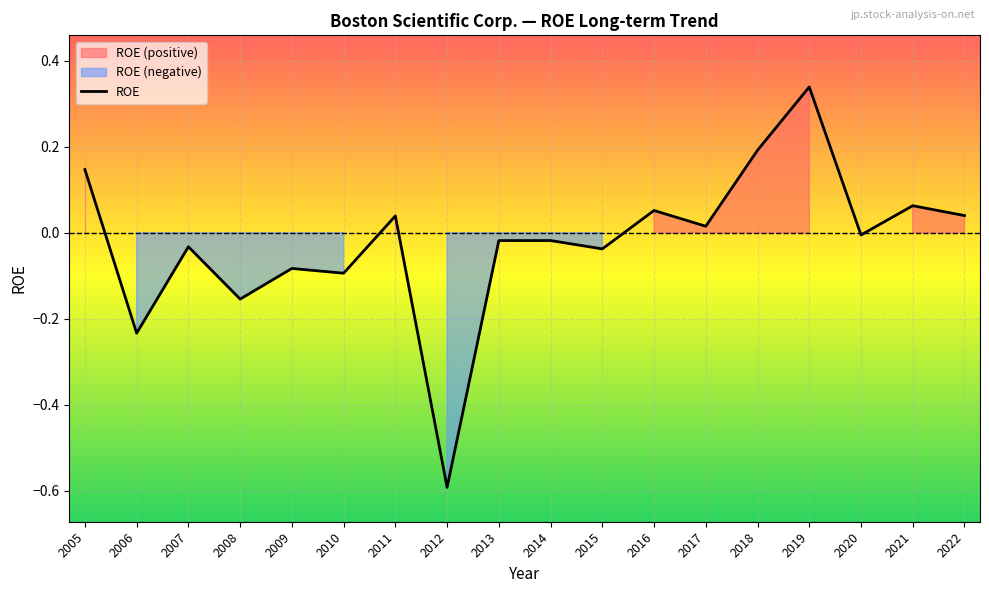

What is the sum of all values?

-0.4